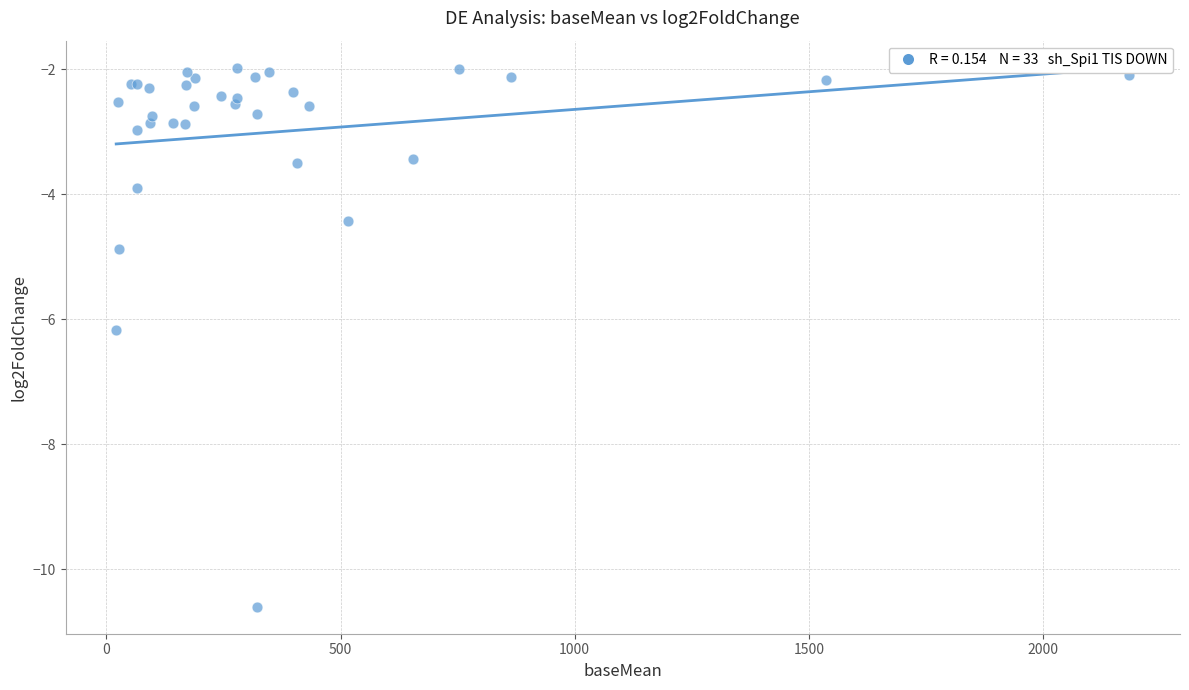

What Y value in the scatter plot is closest to -6?

-6.2